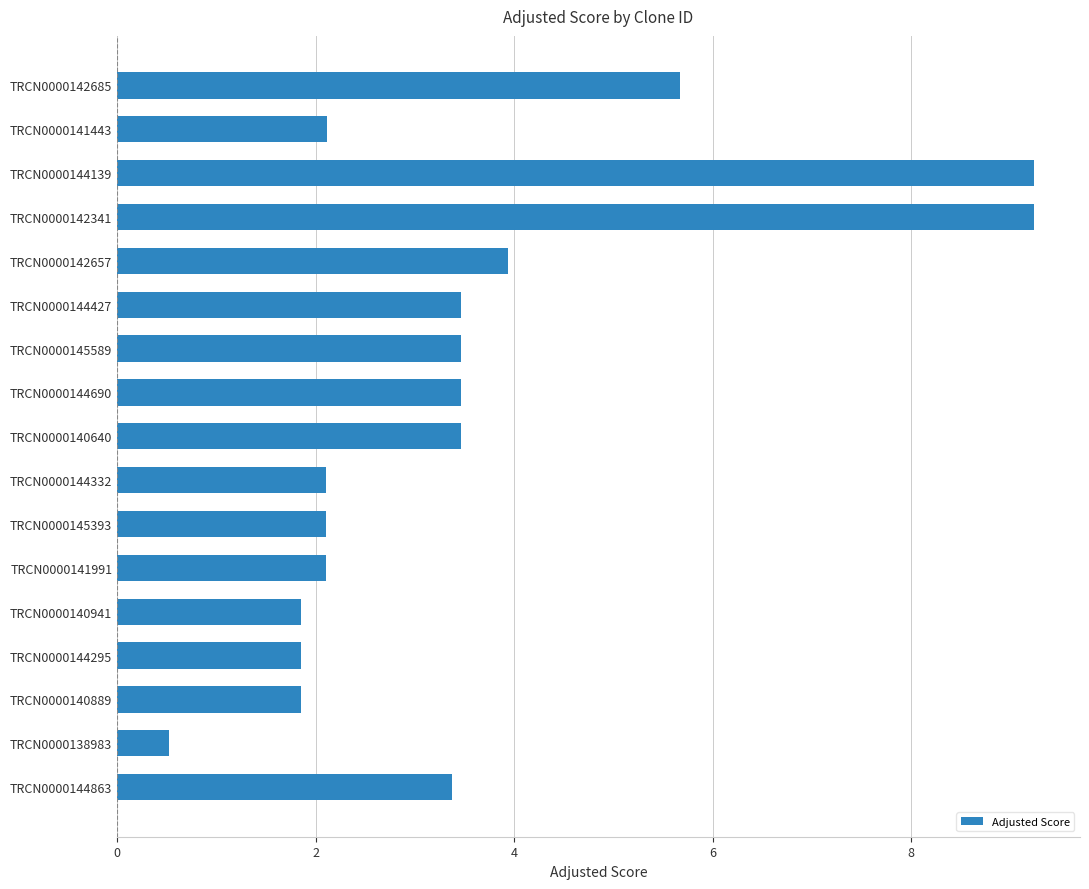

Between TRCN0000144139 and TRCN0000140941, which is larger?

TRCN0000144139